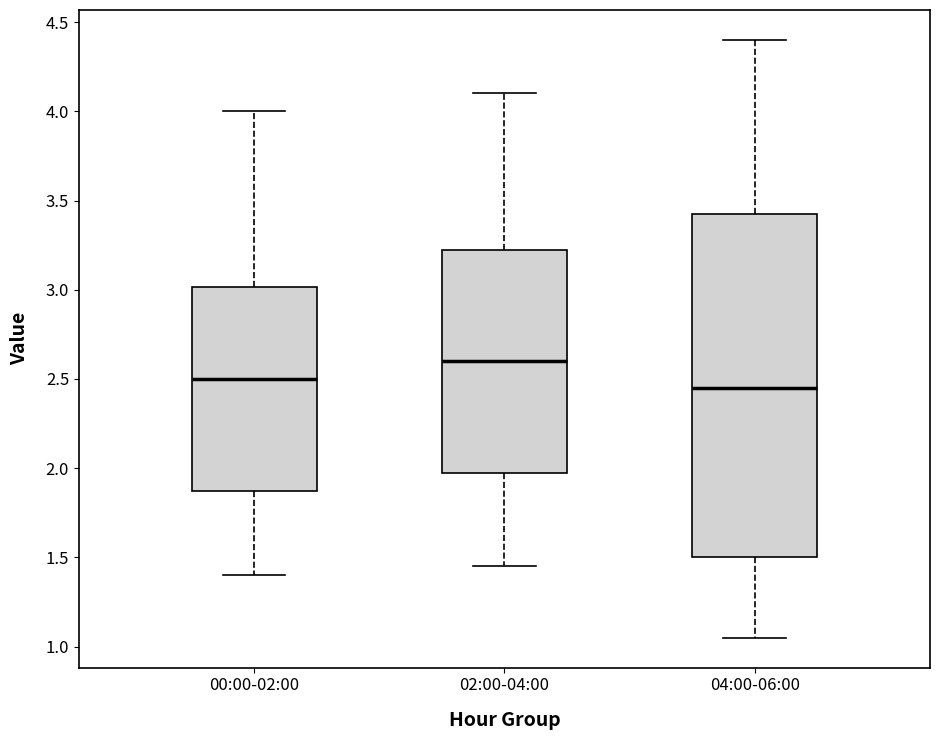

Where is the lower edge of the box for 00:00-02:00 on the y-axis? The values are not printed on the chart, so give them approximately, as read against the axis.

1.85